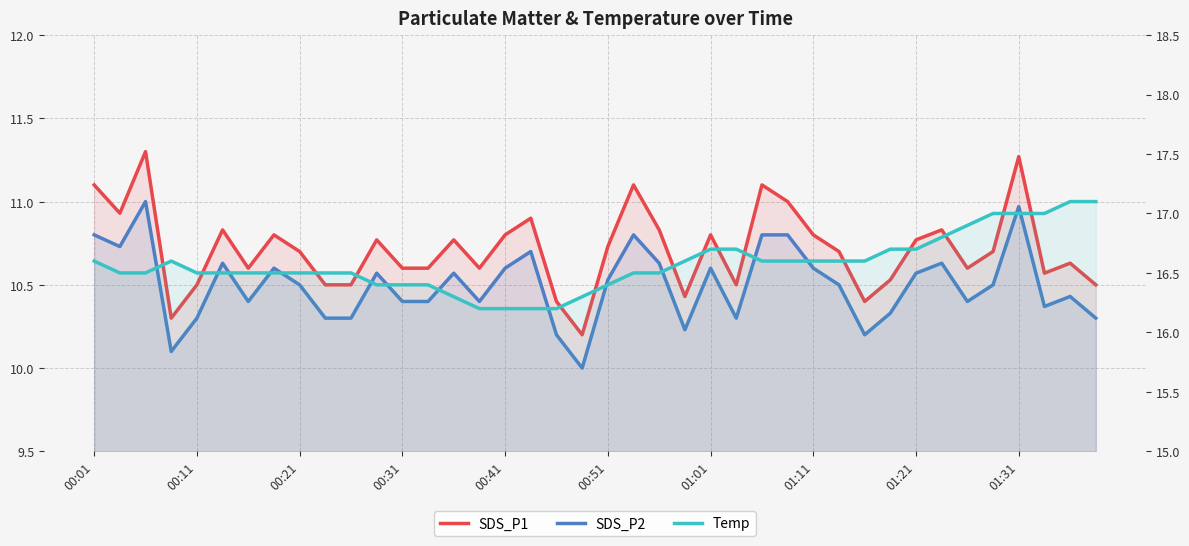

What are all the series names shown in the legend?

SDS_P1, SDS_P2, Temp